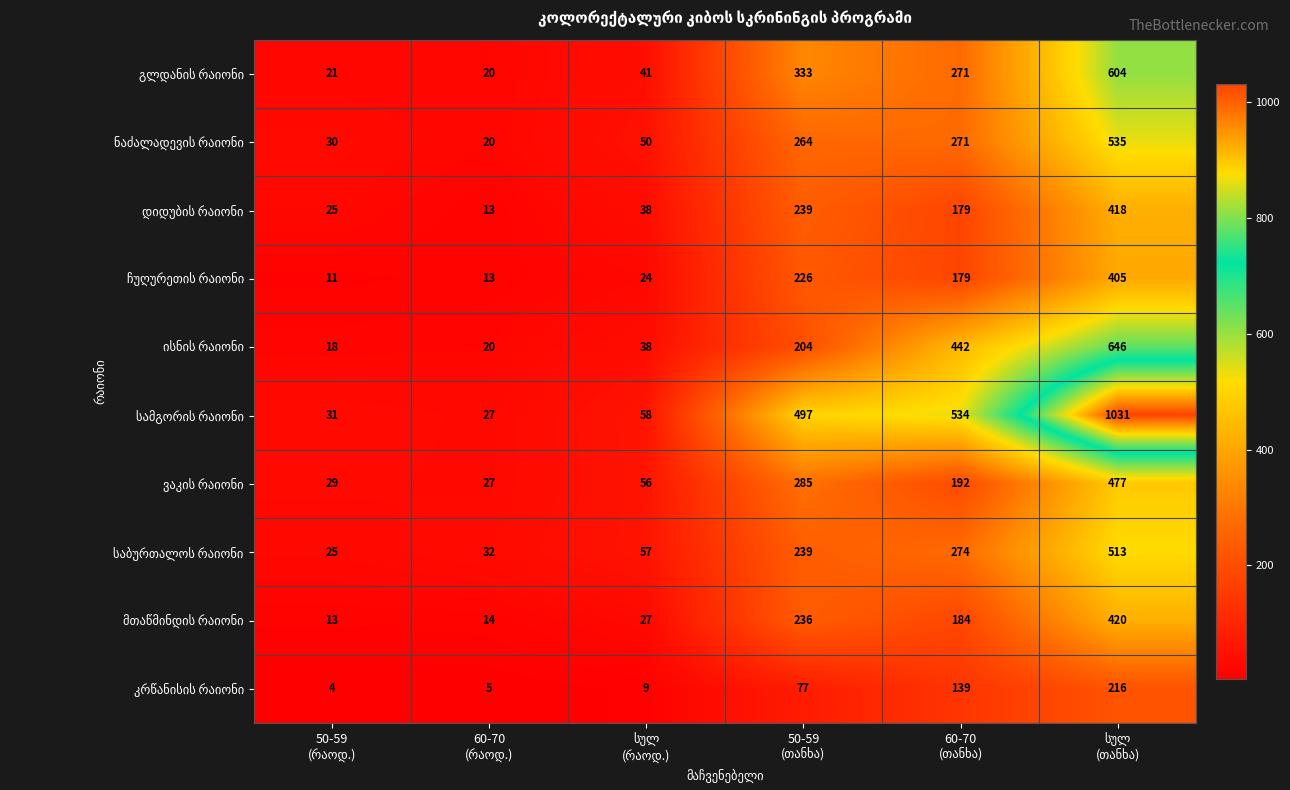

What is the smallest value displayed?

4